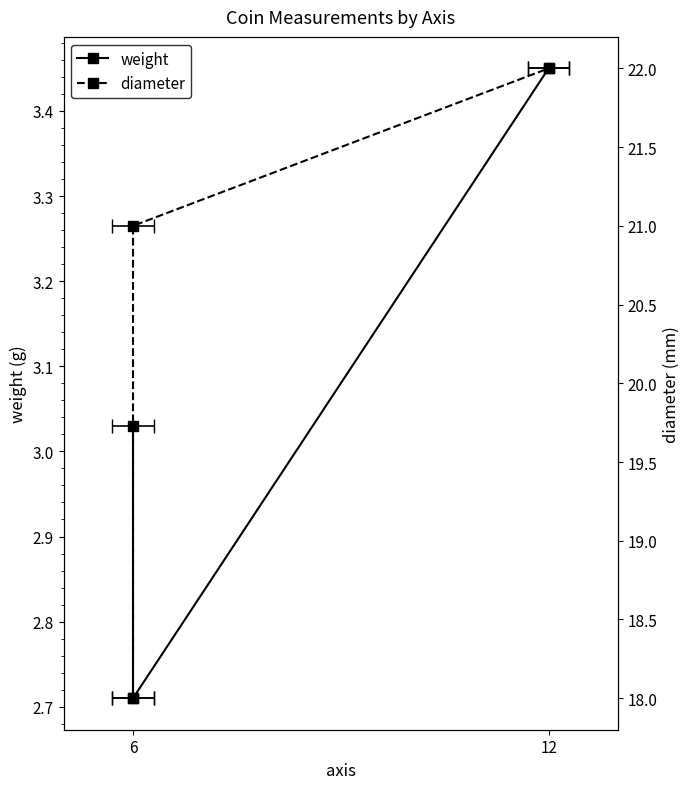

What is the value of the diameter point at the 2nd from the left?

18.0